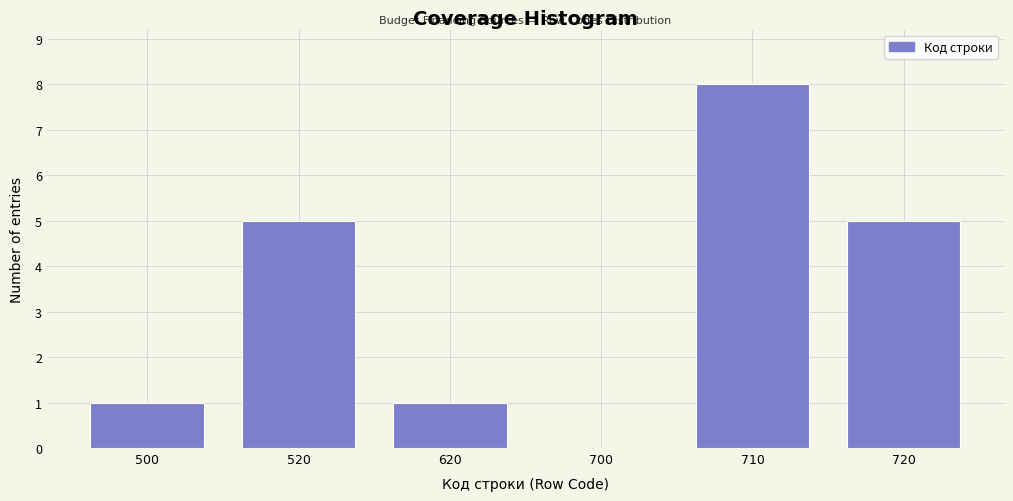

Reading right to left, list all the values displayed in this chart.

720=5	710=8	700=0	620=1	520=5	500=1